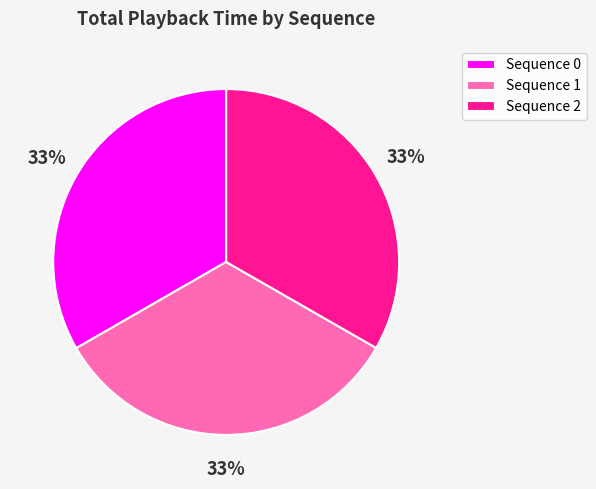

Does any single category account for the majority?

No